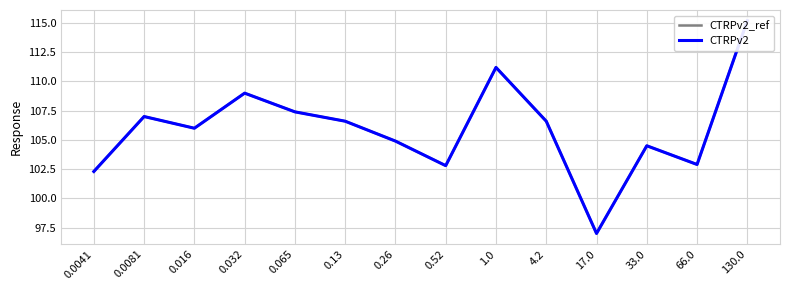

Which has a higher value, 0.26 or 4.2?

4.2